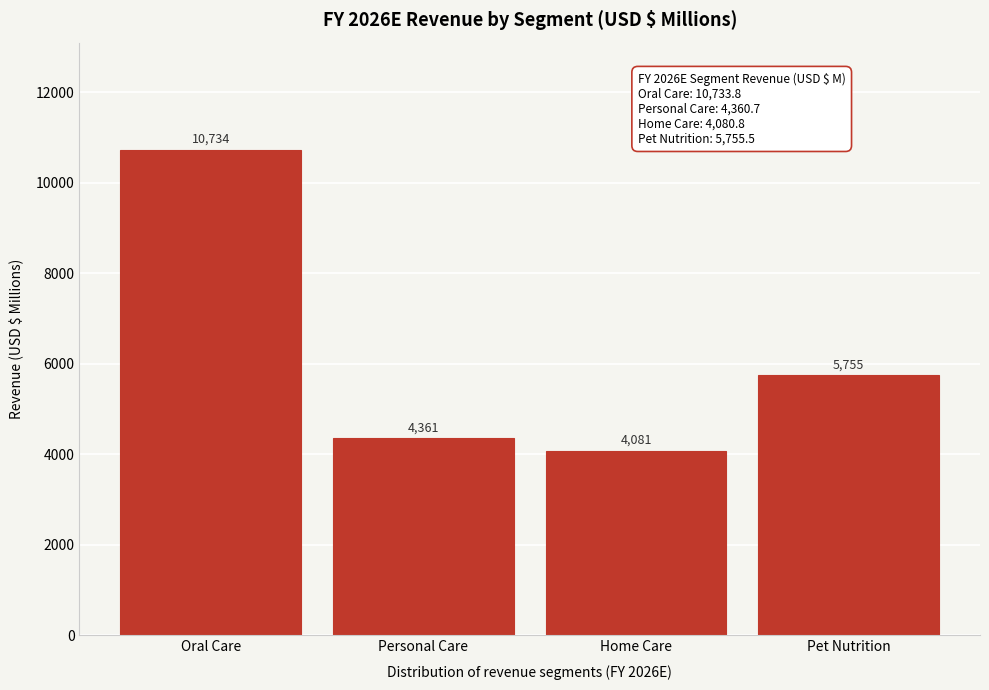

True or false: the data shows 10733.8 at Oral Care.

True